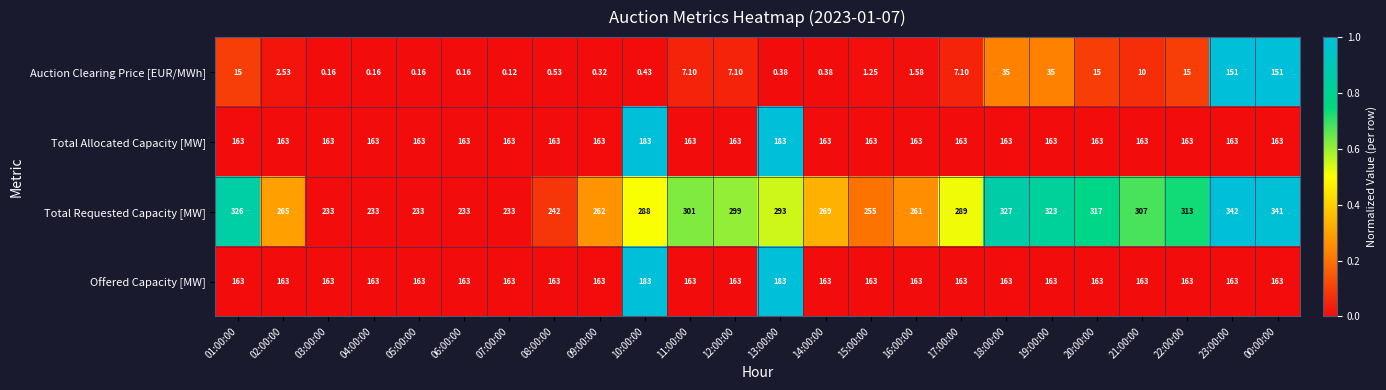

Between 04:00:00 and 13:00:00, which series saw the biggest shift?

Total Requested Capacity [MW]